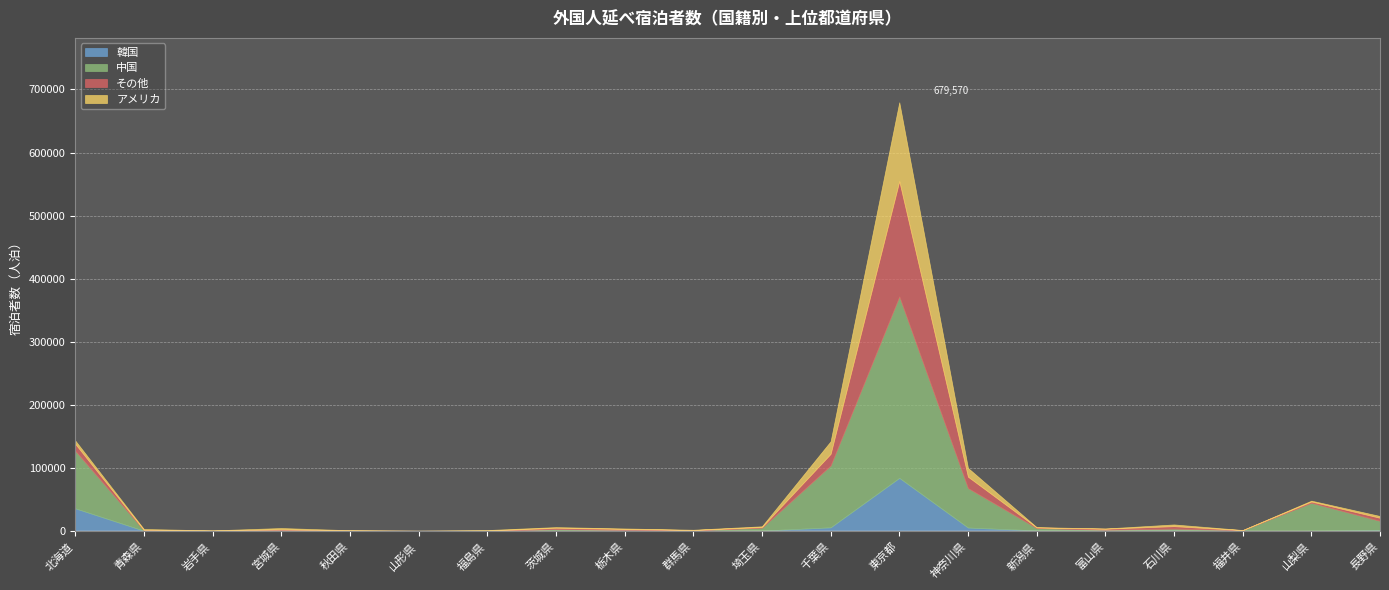

At how many categories does at least one series exceed 248732?

1